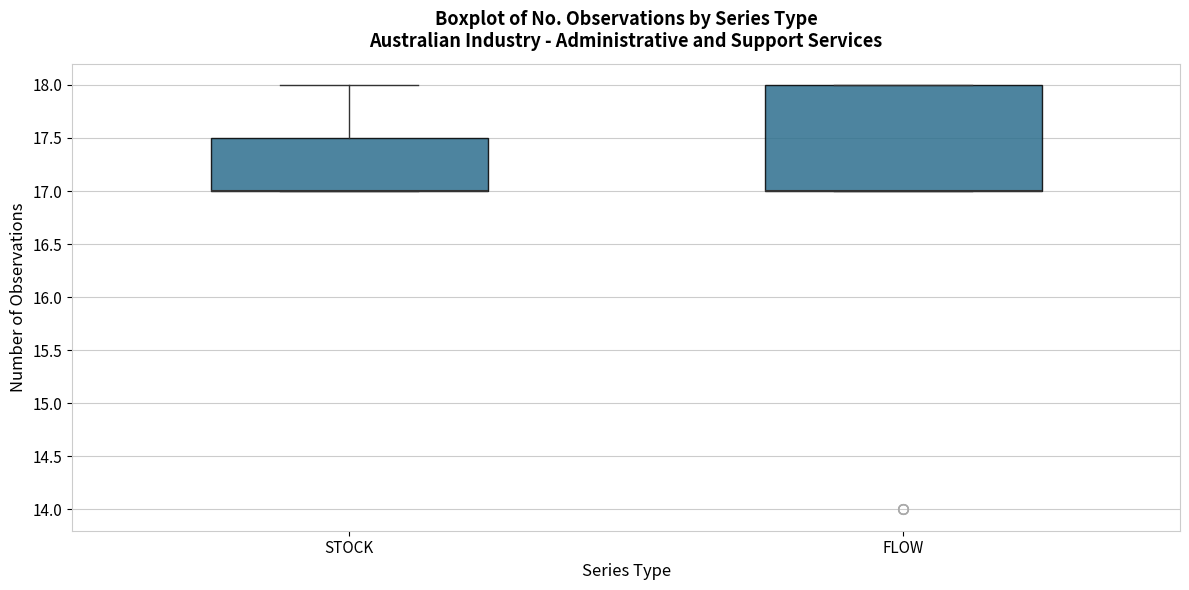

Where is the upper edge of the box for STOCK on the y-axis? The values are not printed on the chart, so give them approximately, as read against the axis.

17.5